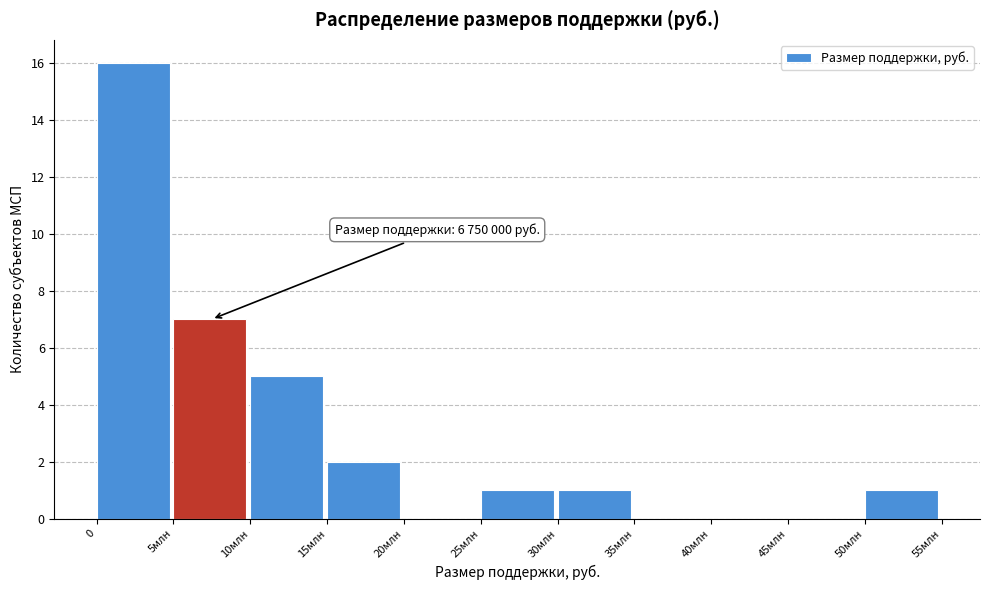

Reading left to right, transcribe all the data shown in this chart.

0=16	5млн=7	10млн=5	15млн=2	20млн=0	25млн=1	30млн=1	35млн=0	40млн=0	45млн=0	50млн=1